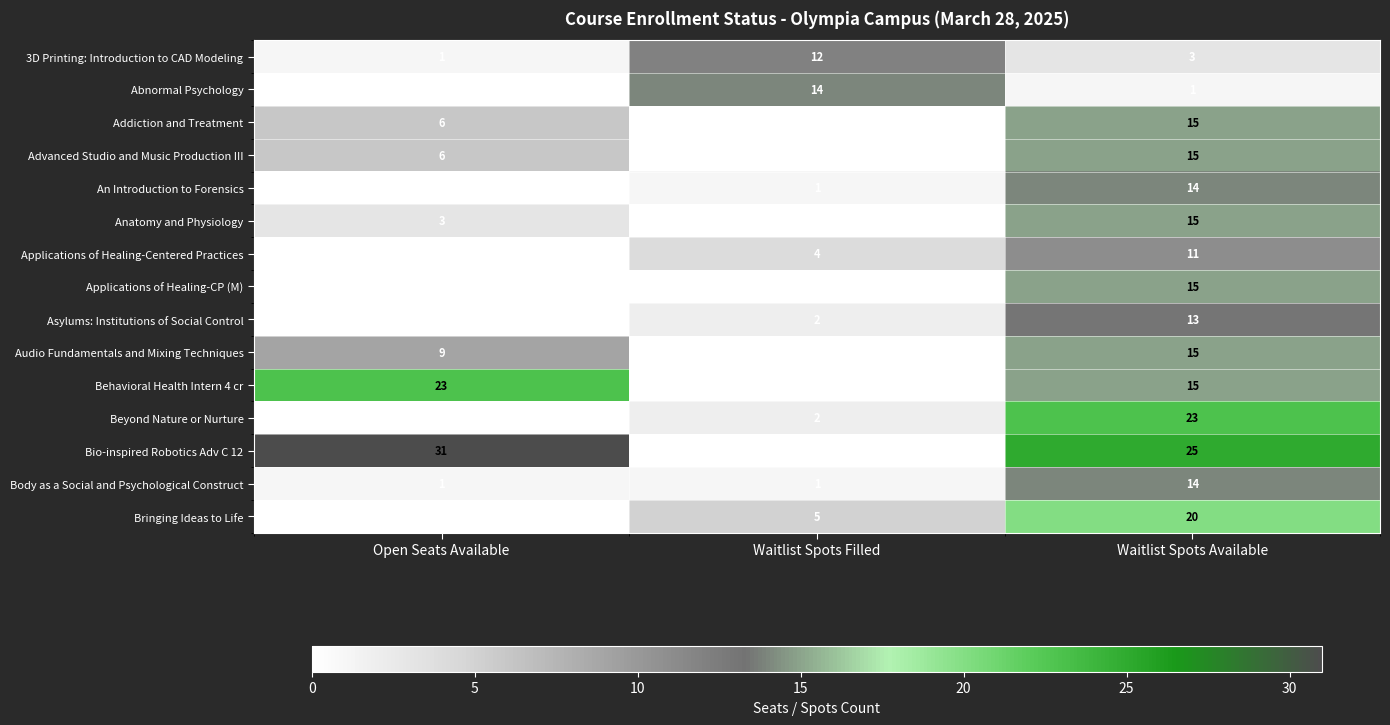

What is the sum of the 3D Printing: Introduction to CAD Modeling values at Open Seats Available and Waitlist Spots Filled?

13